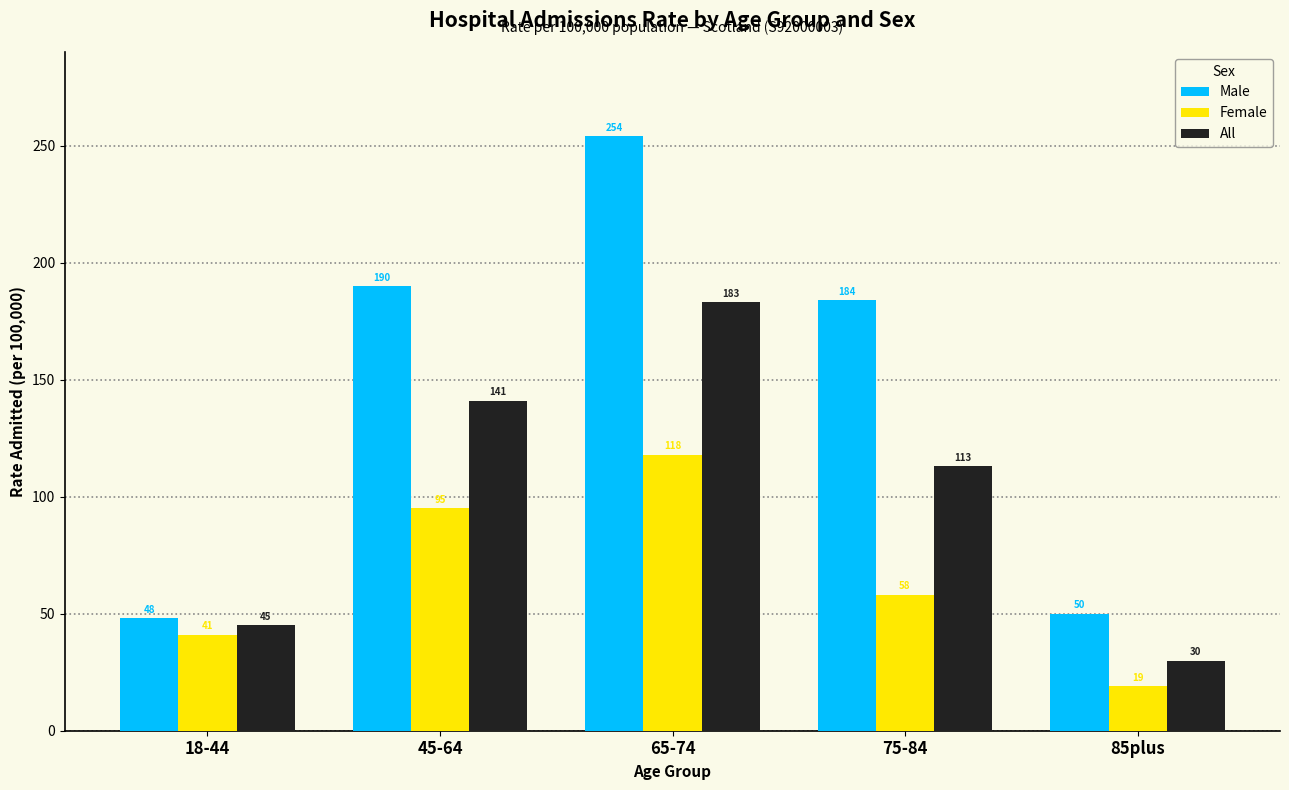

Rank the series by their average value, from lowest to highest.

Female, All, Male